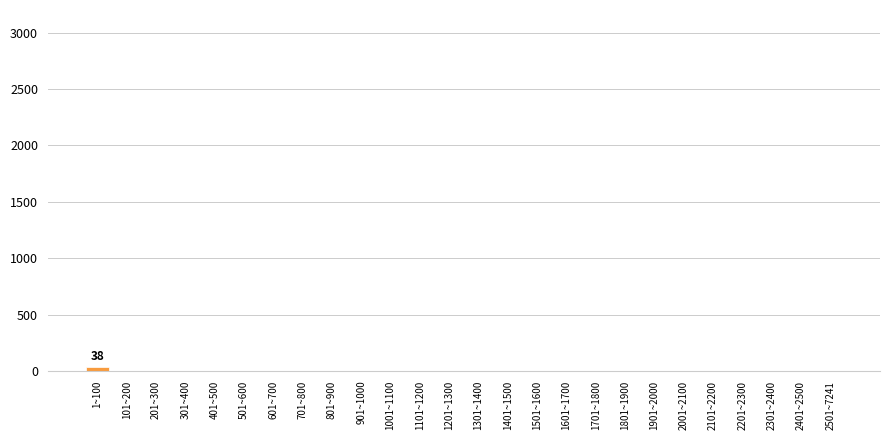

Reading left to right, what are all the values shown in this chart?

1~100=38	101~200=0	201~300=0	301~400=0	401~500=0	501~600=0	601~700=0	701~800=0	801~900=0	901~1000=0	1001~1100=0	1101~1200=0	1201~1300=0	1301~1400=0	1401~1500=0	1501~1600=0	1601~1700=0	1701~1800=0	1801~1900=0	1901~2000=0	2001~2100=0	2101~2200=0	2201~2300=0	2301~2400=0	2401~2500=0	2501~7241=0